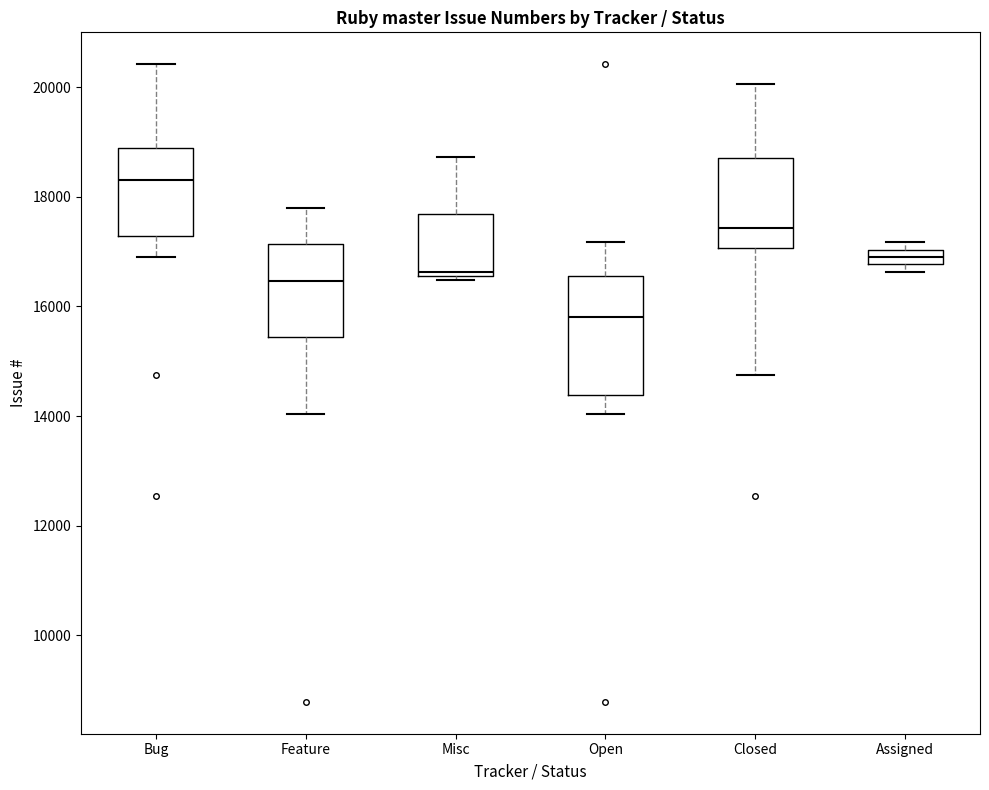

Where is the lower edge of the box for Assigned on the y-axis? The values are not printed on the chart, so give them approximately, as read against the axis.

16800